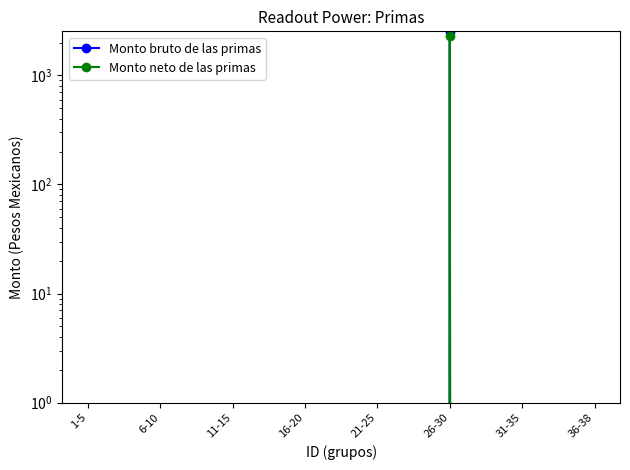

The value of Monto neto de las primas at 6-10 is 835.5. True or false?

False